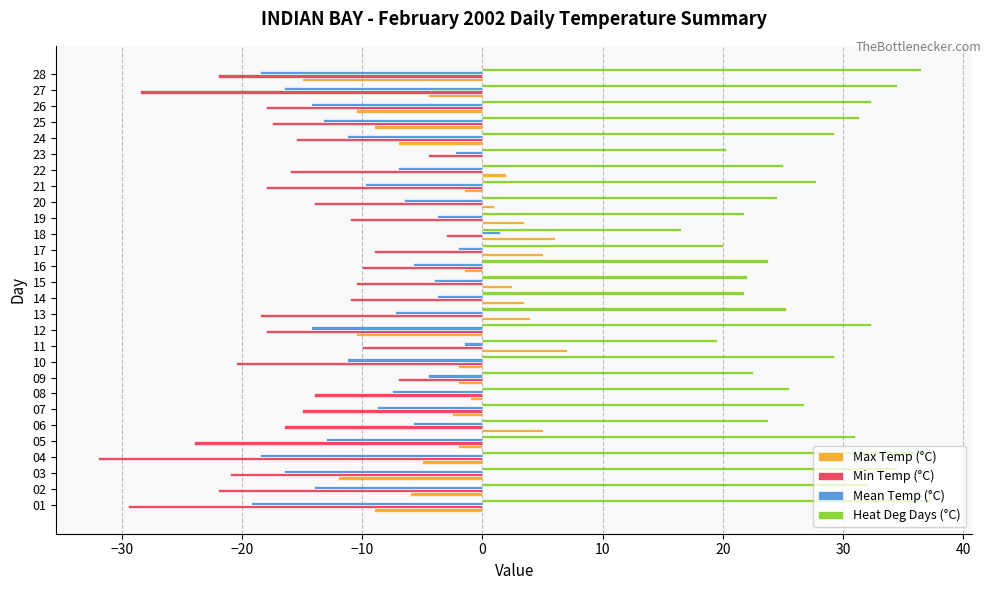

How many series are shown in this chart?

4